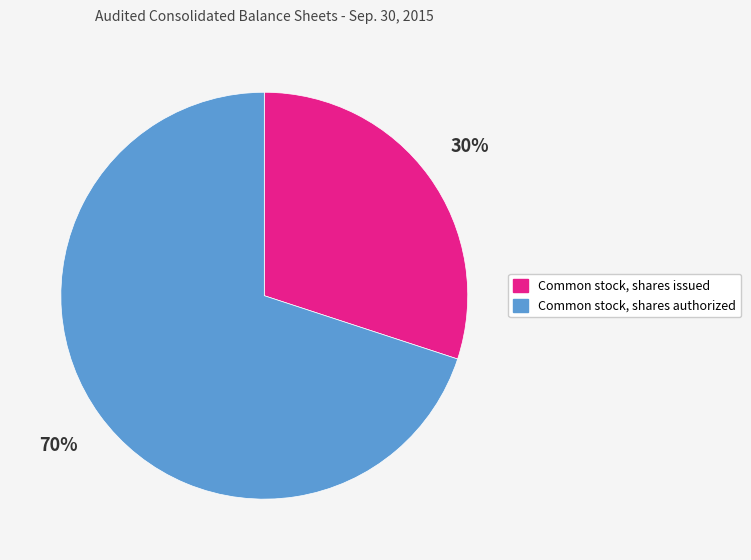

Approximately how many times larger is the value at Common stock, shares authorized compared to Common stock, shares issued?

2.3